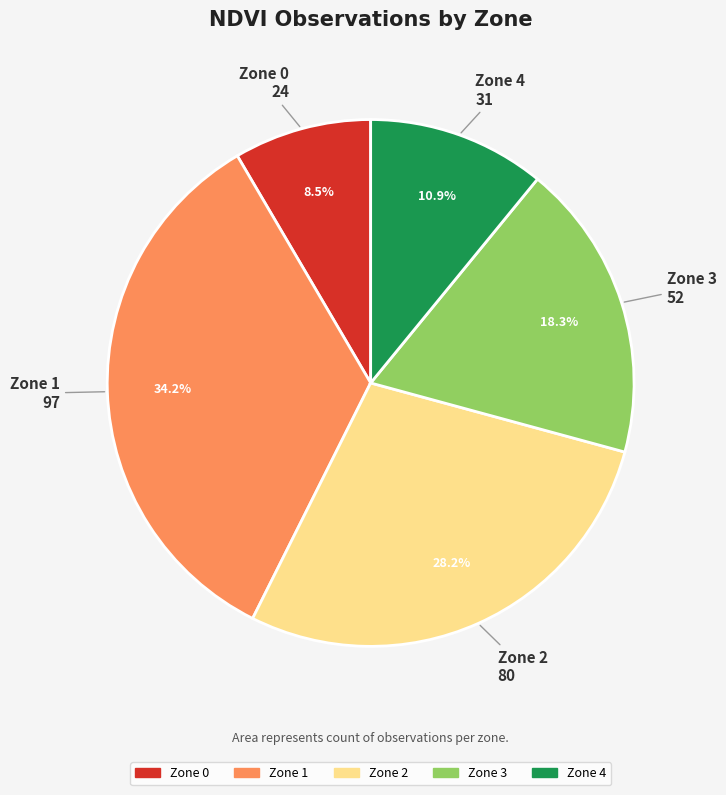

What portion of the pie excludes Zone 4?

89.1%